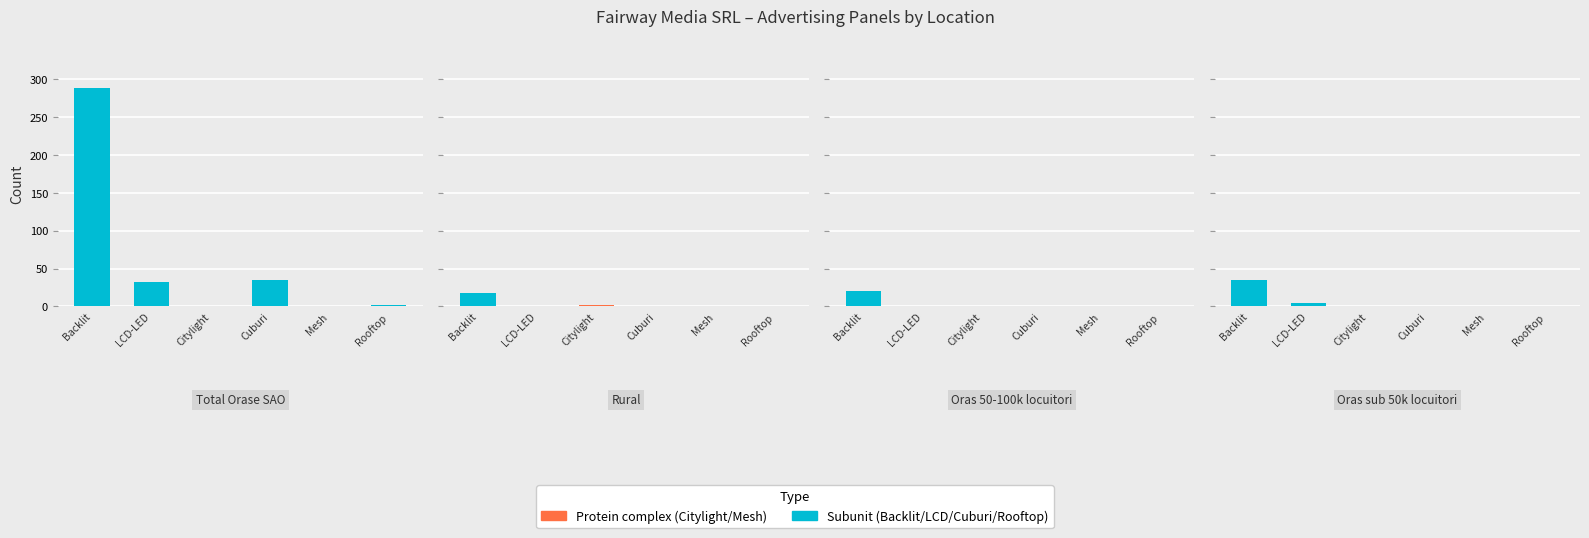

Which has a higher value, Oras sub 50k locuitori or Rural?

Oras sub 50k locuitori